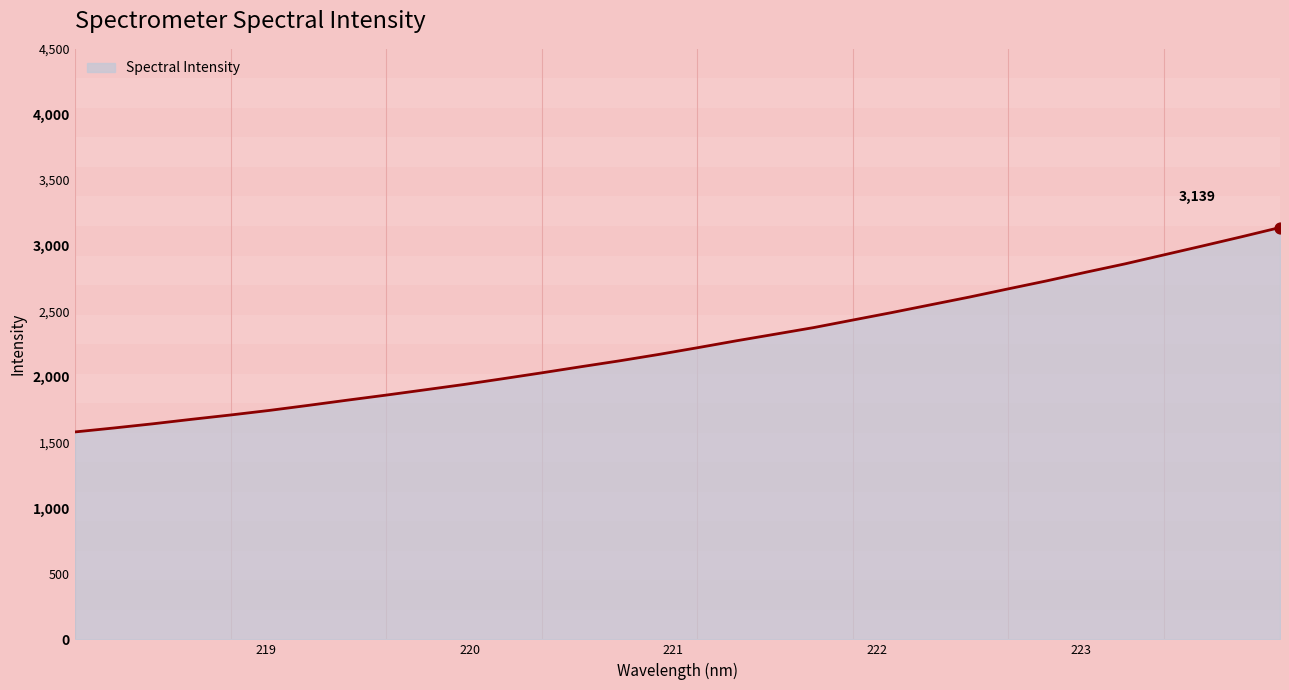

What is the minimum value shown in the chart?

1580.5